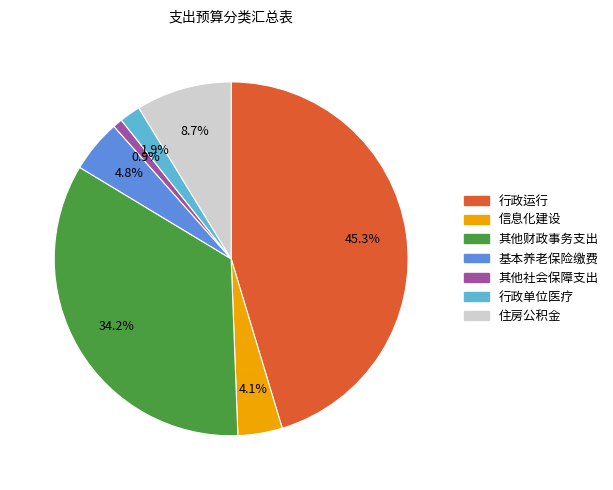

Is there any slice that represents more than half of the pie?

No